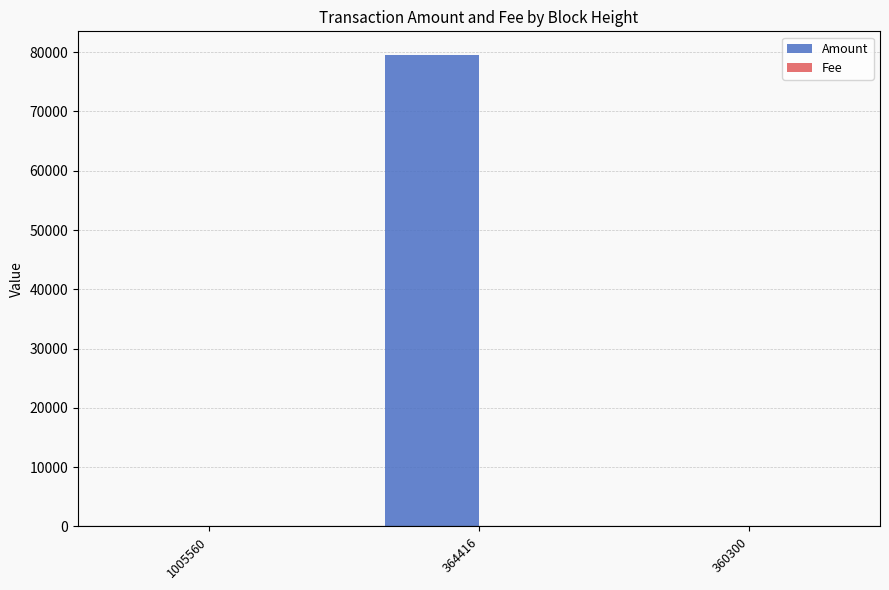

What is the total value across all series at 360300?

1.0